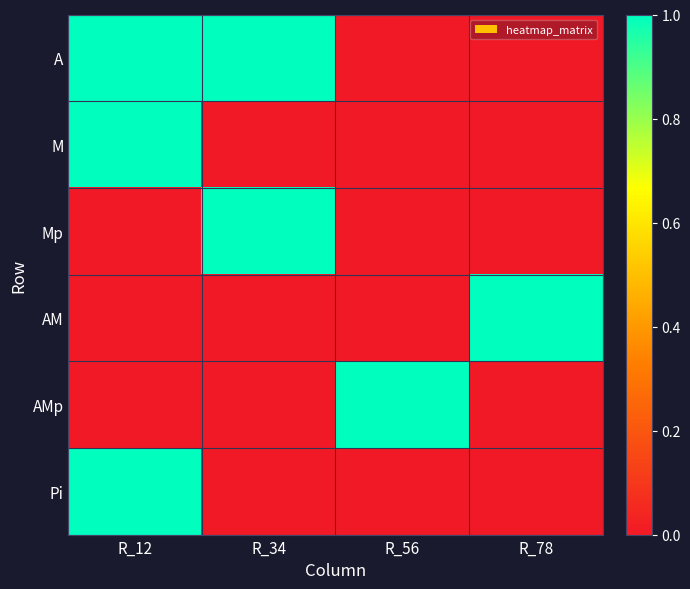

At which category is the sum across all series the highest?

R_12